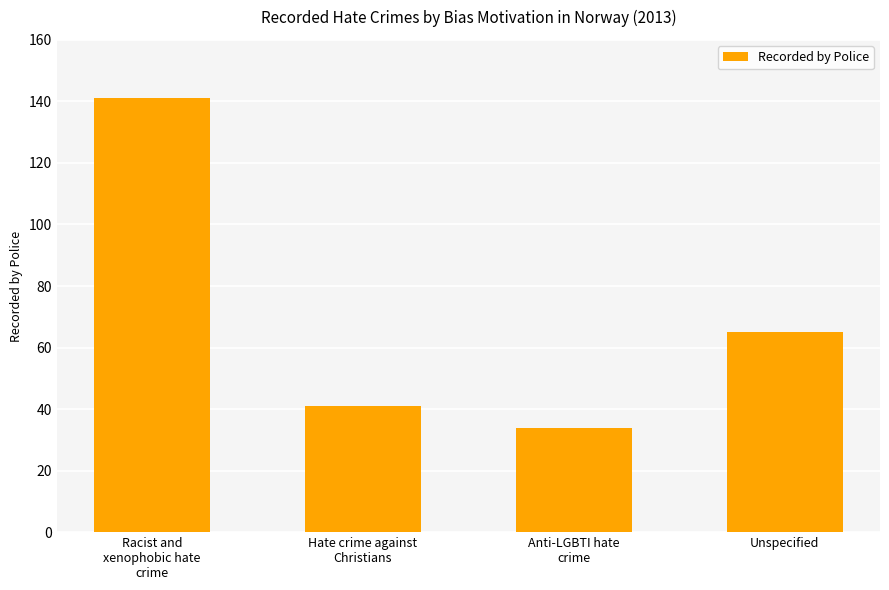

Where is the data nearest to the value 87?

Unspecified